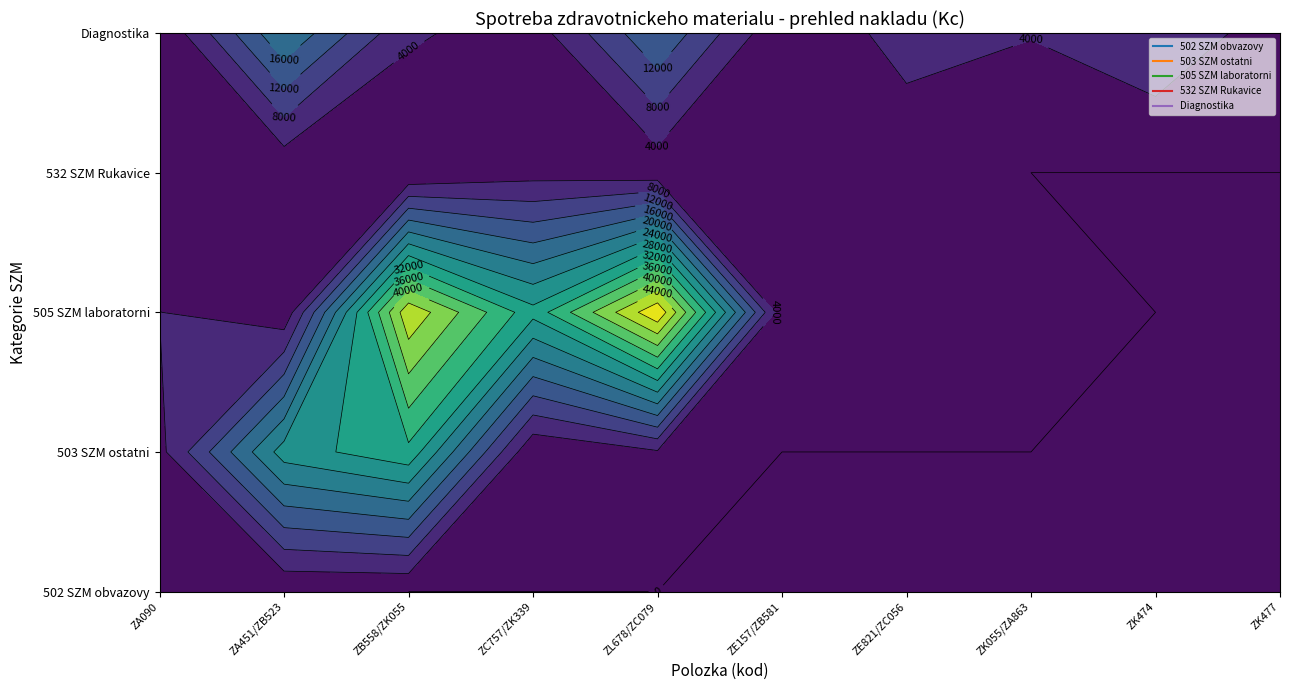

Reading right to left, what are all the values shown in this chart?

502 SZM obvazovy: 0.0	0.0	0.0	0.0	0.0	0.0	0.0	0.0	231.6	3123.6
503 SZM ostatni: 0.0	0.0	0.0	0.0	0.0	3518.5	290.0	30919.7	25919.2	2737.9
505 SZM laboratorni: 0.0	0.0	266.2	997.8	1245.1	51400.7	29403.0	47153.7	873.7	4057.4
532 SZM Rukavice: 0.0	0.0	0.0	1259.0	710.0	1278.0	2414.0	0.0	375.0	375.0
Diagnostika: 1684.2	7332.7	4210.8	5551.1	503.4	15652.6	1983.3	4610.0	19735.3	89.4